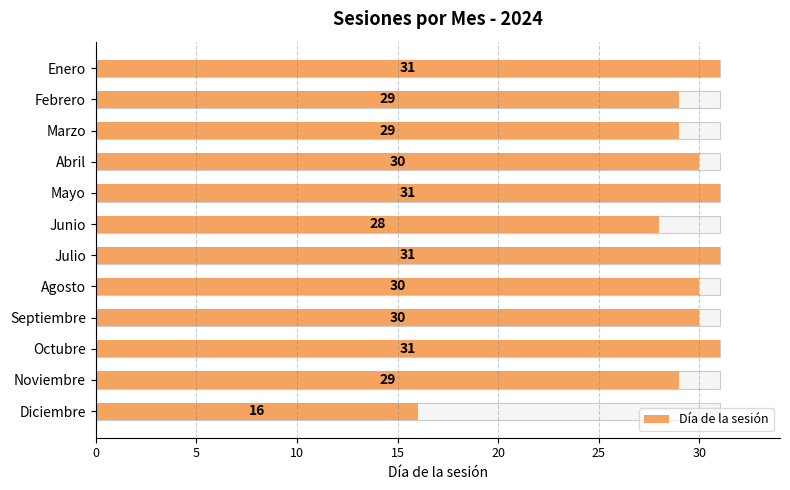

What is the difference between the maximum and minimum values?

15